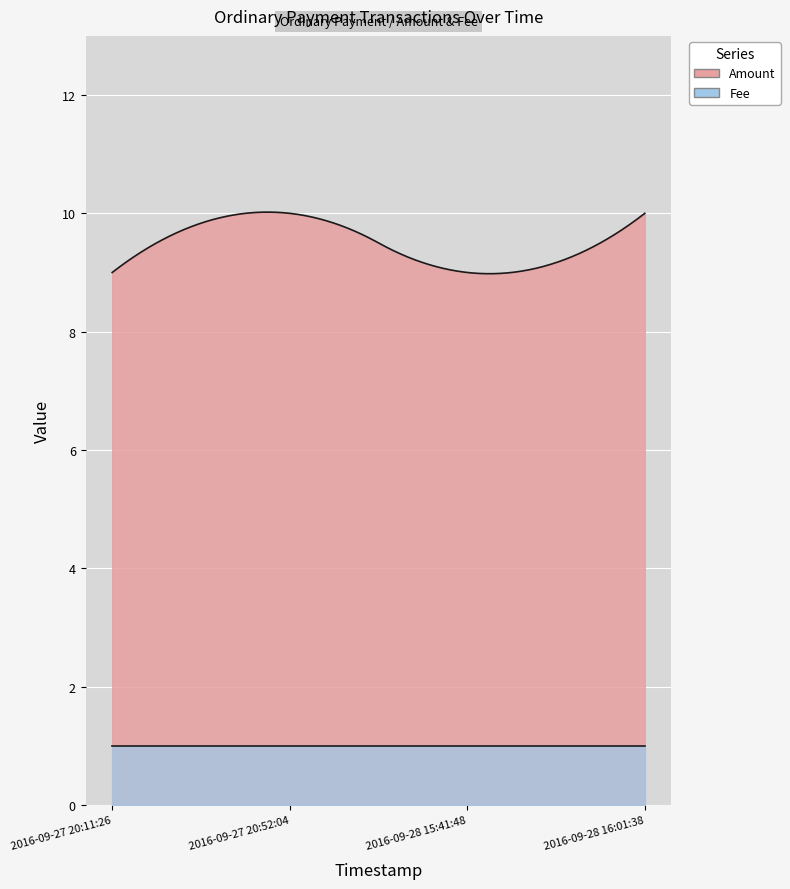

True or false: Fee and Amount cross at least once.

False